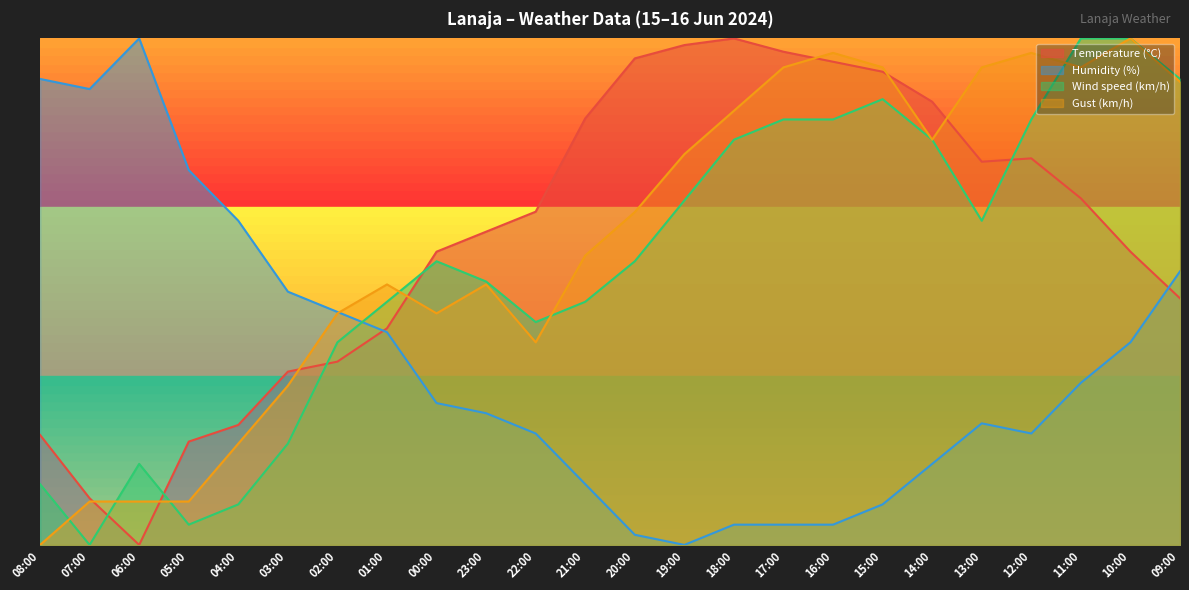

What is the difference between the maximum and second lowest values in the Temperature (°C) series?

0.9